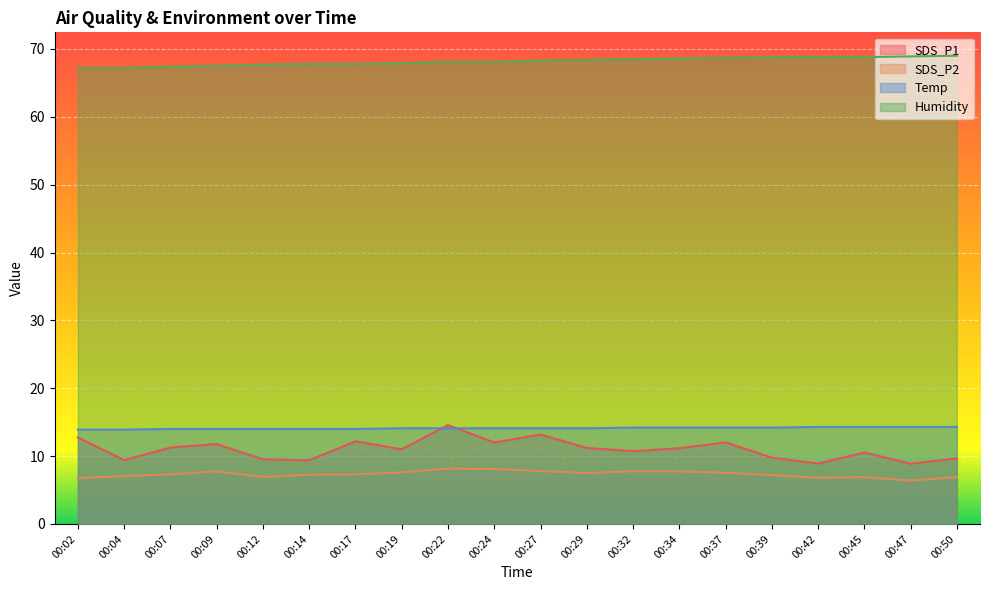

What is the total value across all series at 00:34?

101.7